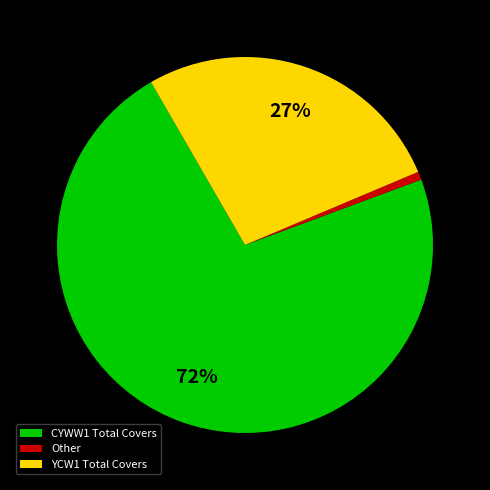

To the nearest percent, what is the combined percentage of YCW1 Total Covers and Other?

28%